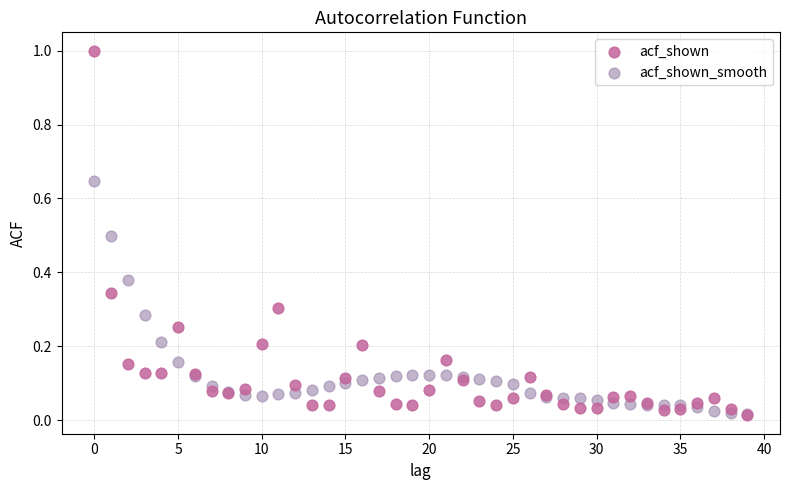

What are all the series names shown in the legend?

acf_shown, acf_shown_smooth